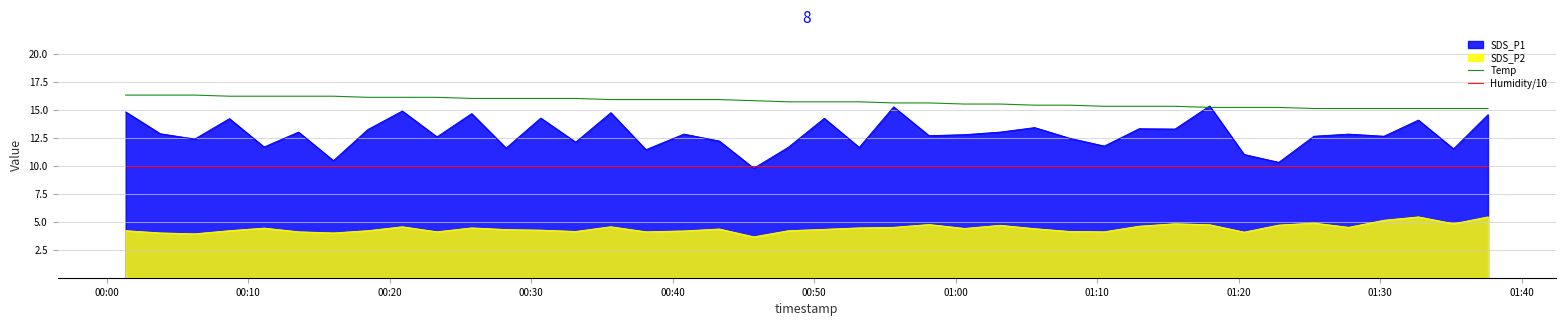

What is the highest value of the SDS_P2 series?

5.4